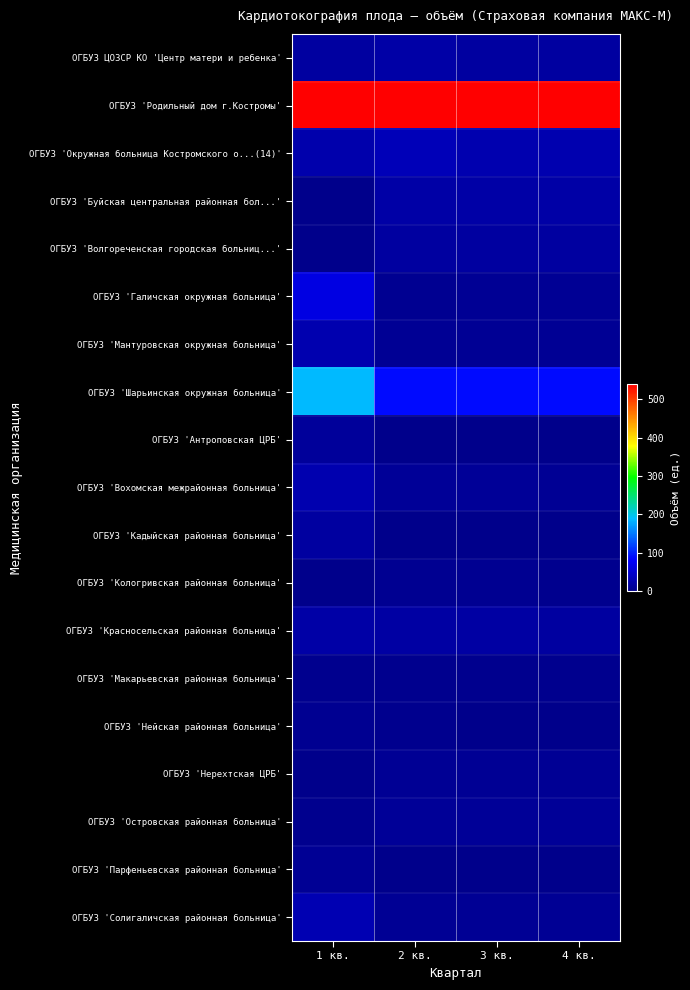

Which category has the lowest value across all series?

1 кв.